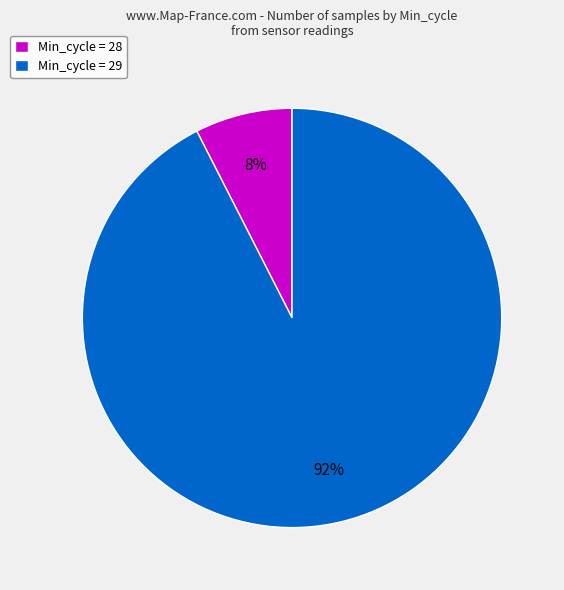

Does Min_cycle = 28 represent more than half of the total?

No